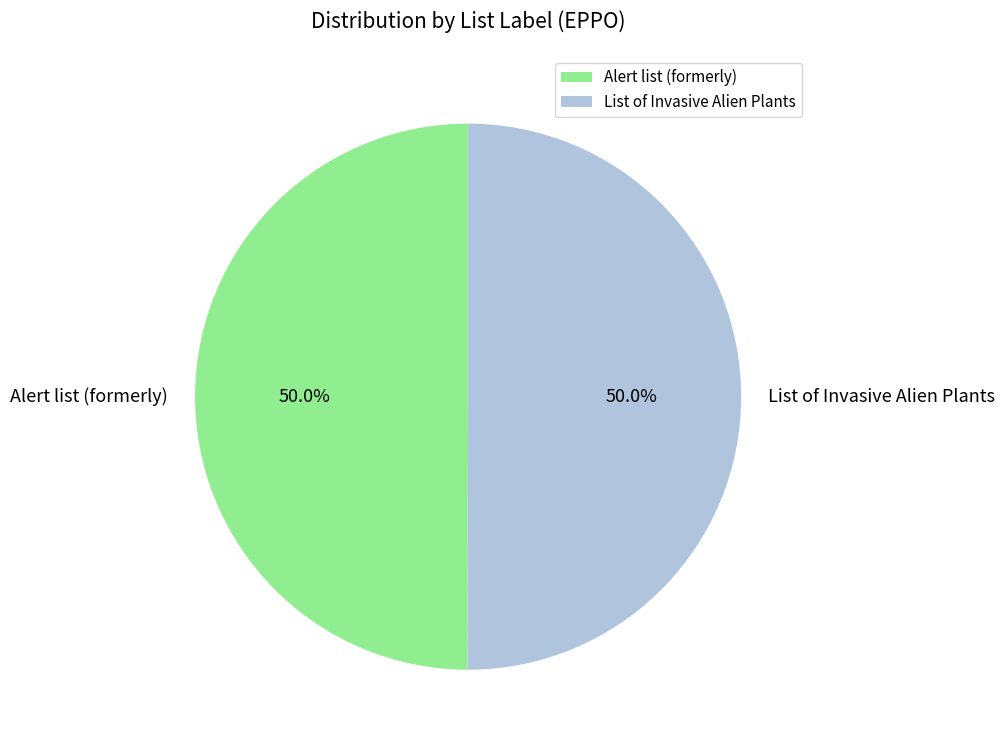

Combined, do List of Invasive Alien Plants and Alert list (formerly) account for over 50%?

Yes